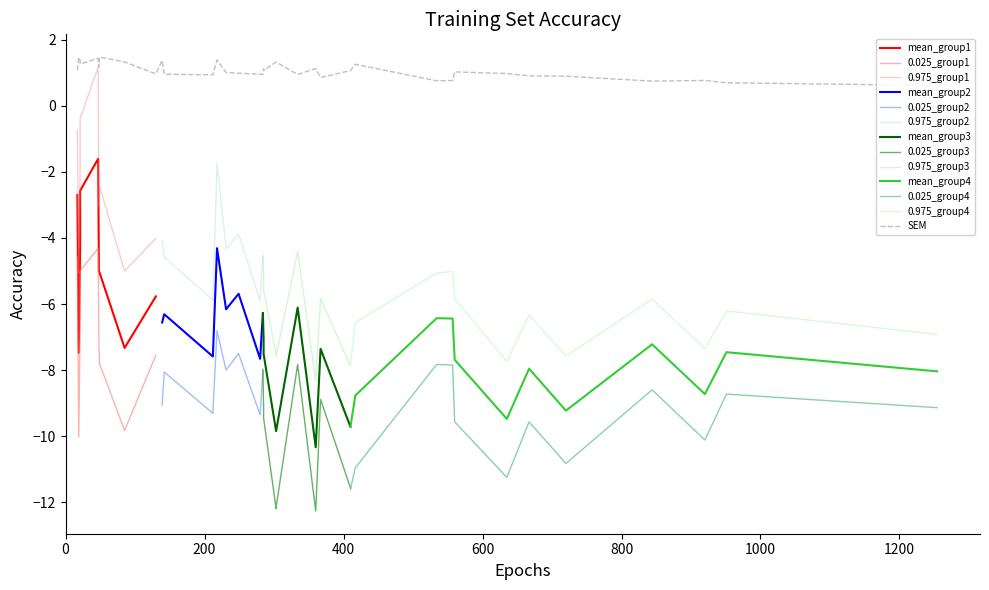

The 0.975 series shows -6.3 at FACE edible all minerals. True or false?

False